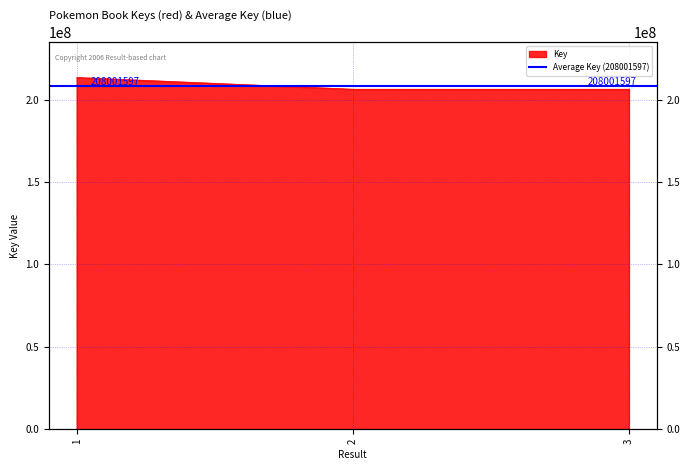

What is the sum of all values?

625853791